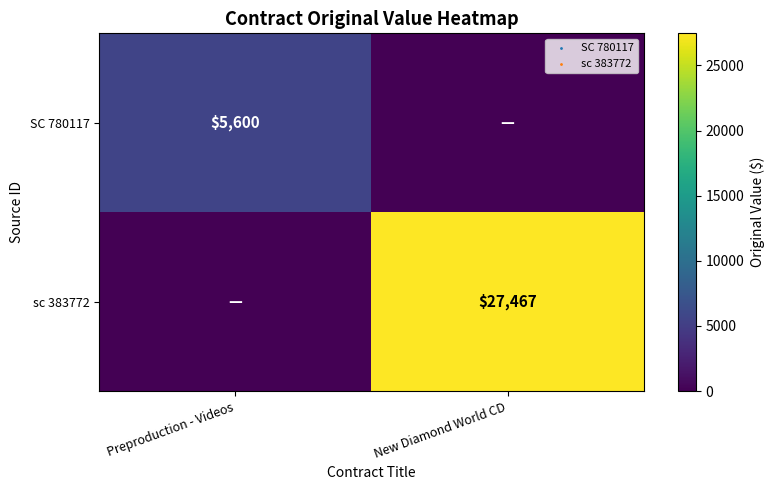

Is the value of sc 383772 at New Diamond World CD greater than the value of SC 780117 at Preproduction - Videos?

Yes